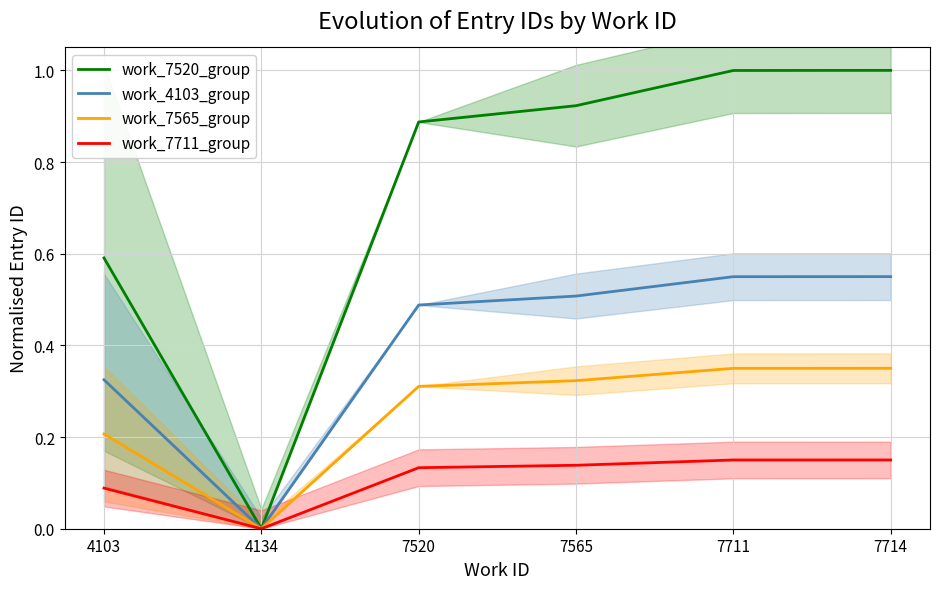

What is the difference between the work_4103_group values at 7711 and 4134?

0.5